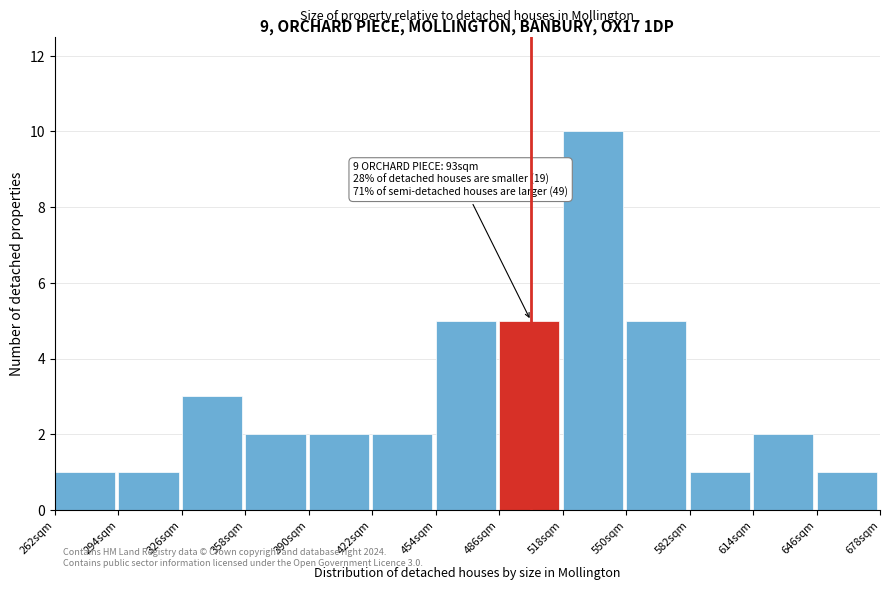

Over which range of the x-axis is the bar tallest?

518 to 550